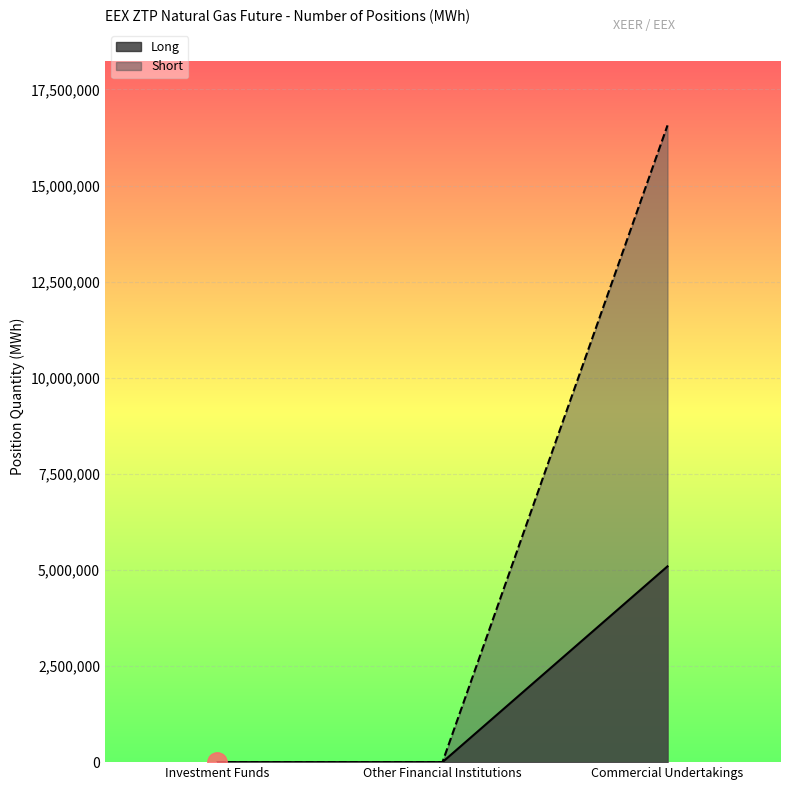

Does the chart display data point markers on the line(s)?

No